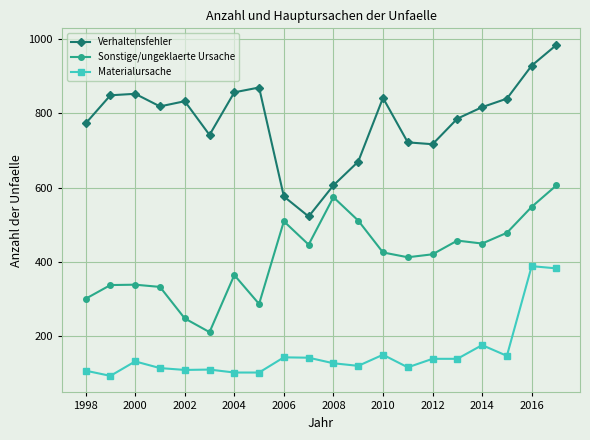

At how many categories does at least one series exceed 261?

20